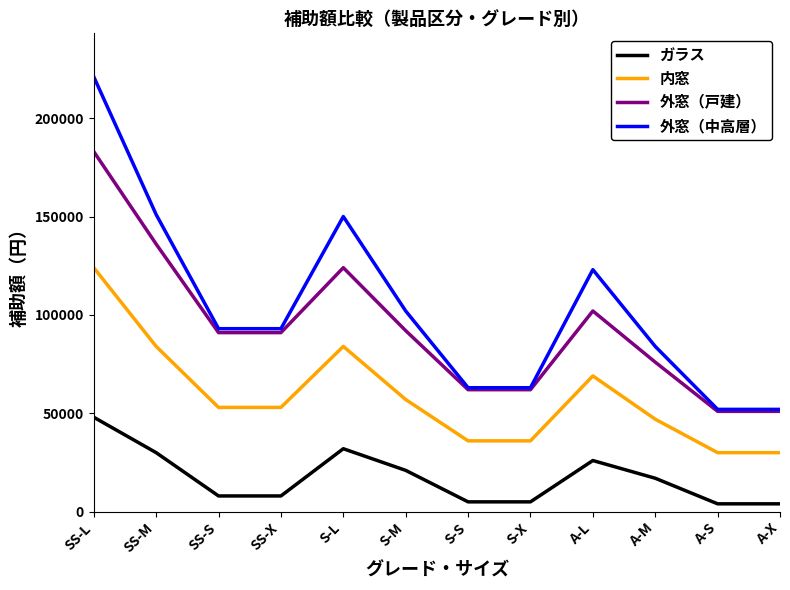

At which label is ガラス closest to 26000?

A-L